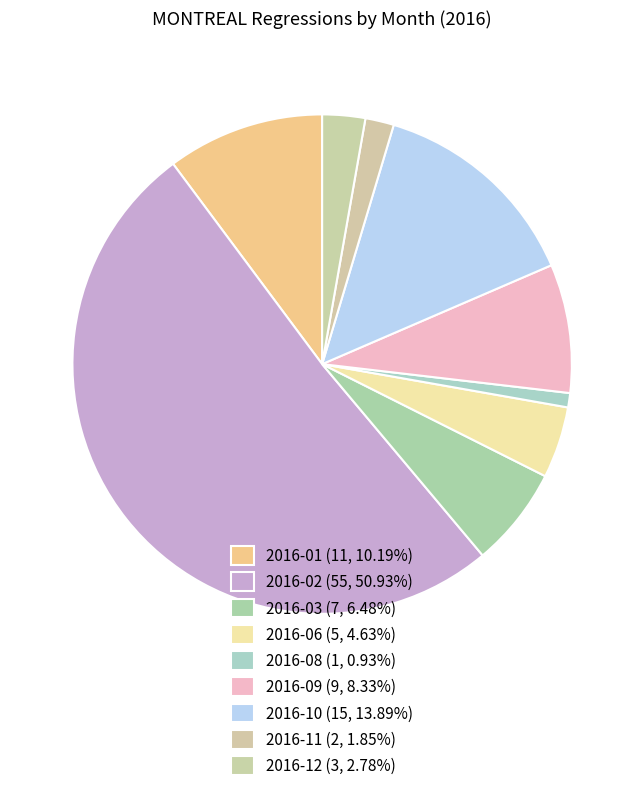

Count the number of slices in the pie.

9